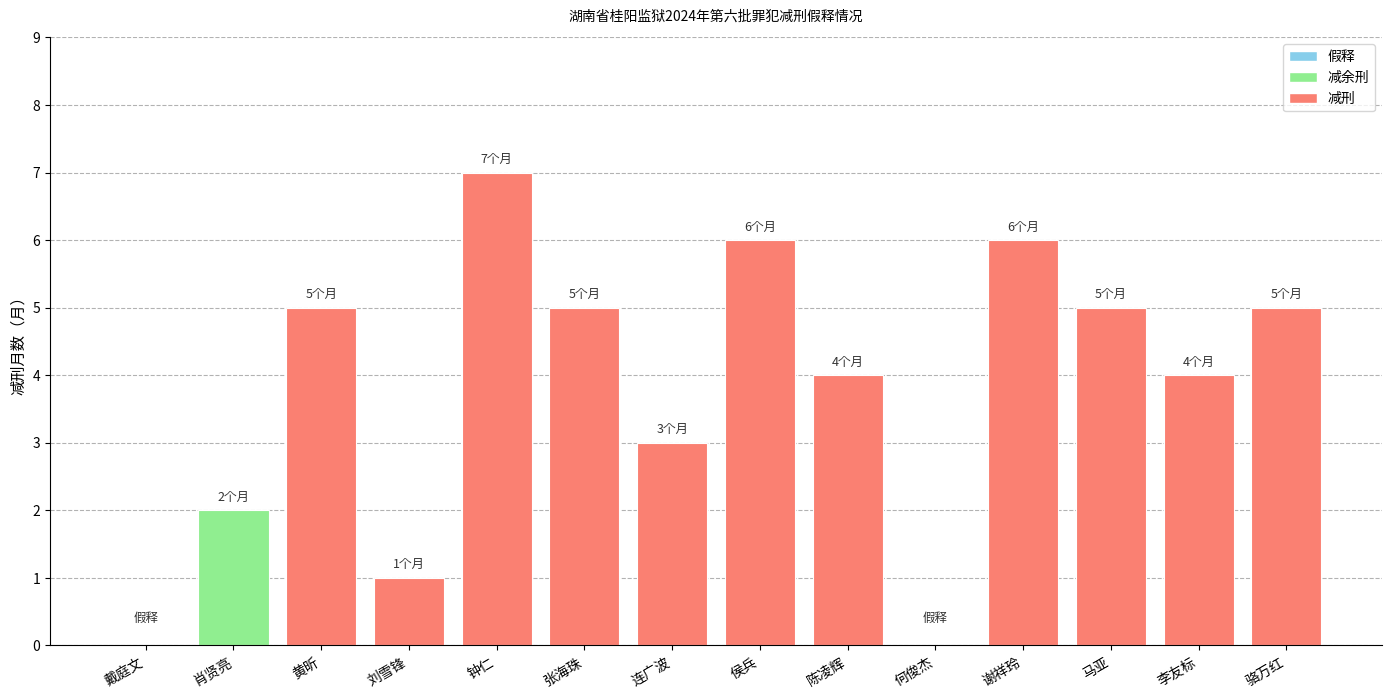

Reading left to right, transcribe all the data shown in this chart.

0	2	5	1	7	5	3	6	4	0	6	5	4	5